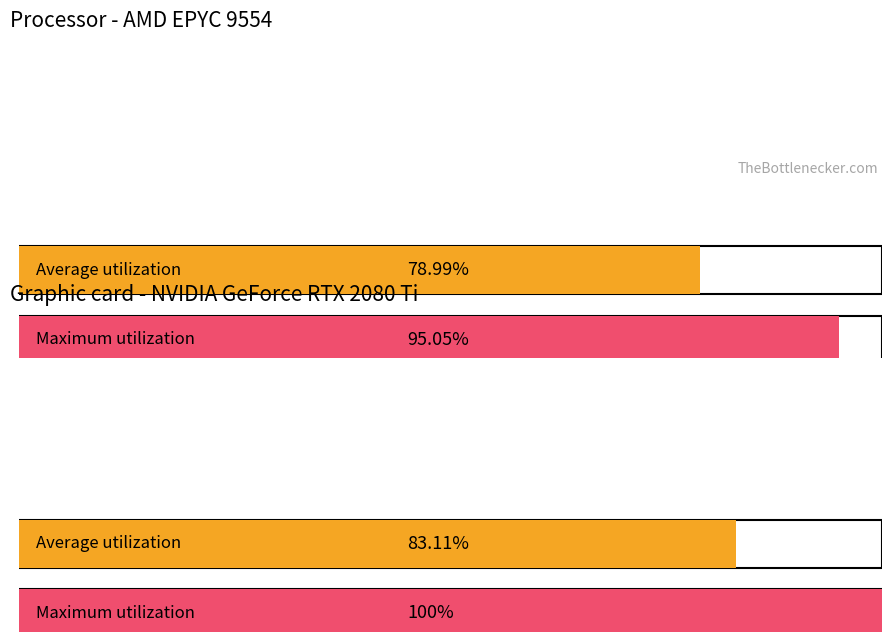

Which series has the largest total across all categories?

Maximum utilization